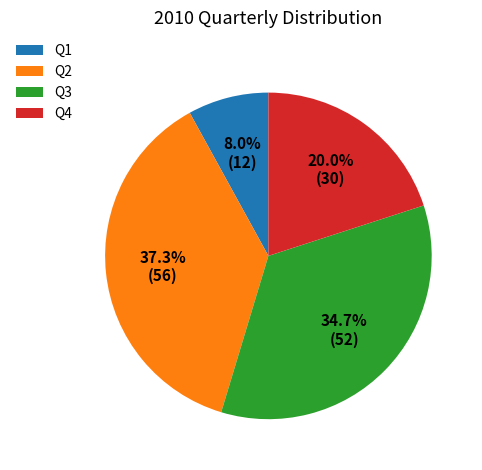

To the nearest percent, what percentage of the pie is Q4?

20%